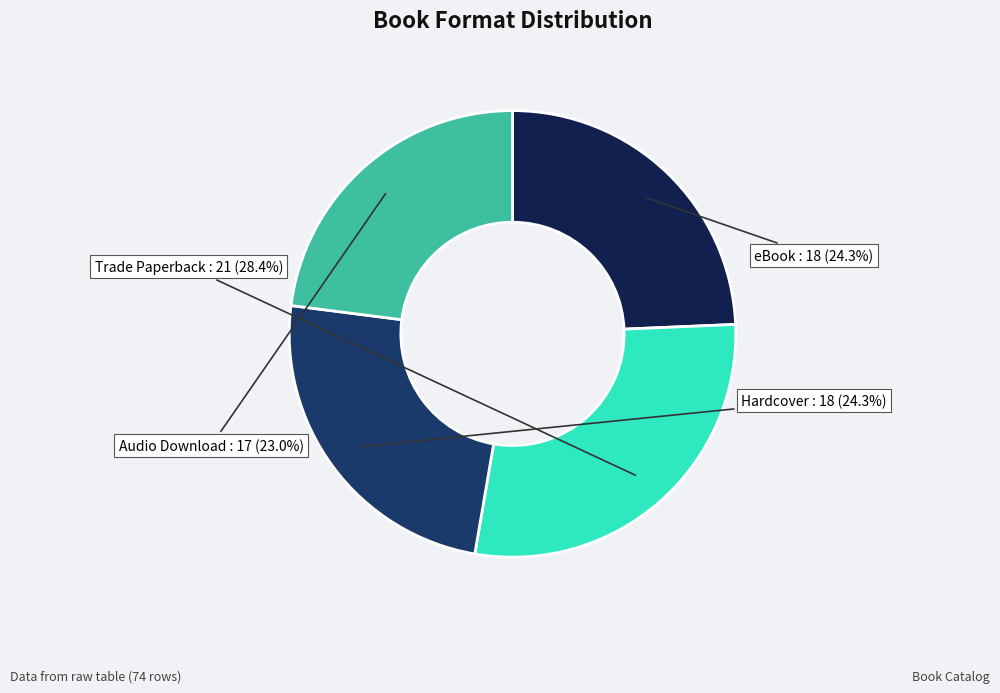

To the nearest percent, what is the difference between the largest and smallest slice percentages?

5%